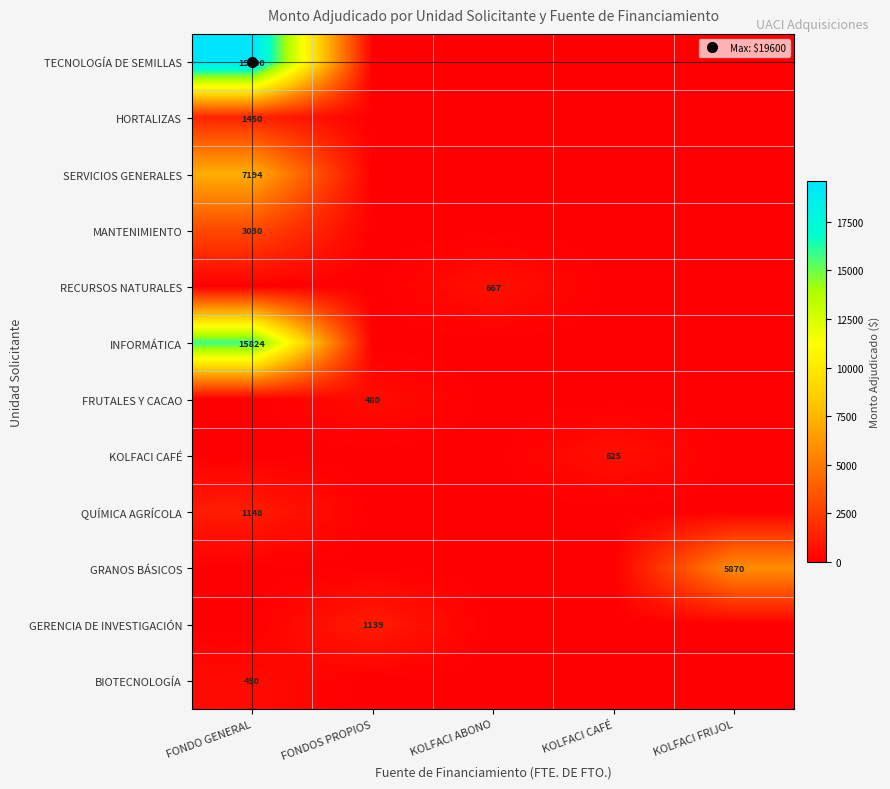

Which category has the highest value in the INFORMÁTICA series?

FONDO GENERAL